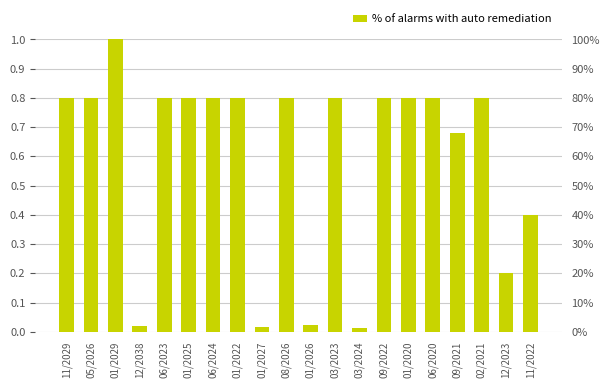

Read the value at 12/2023.

0.2